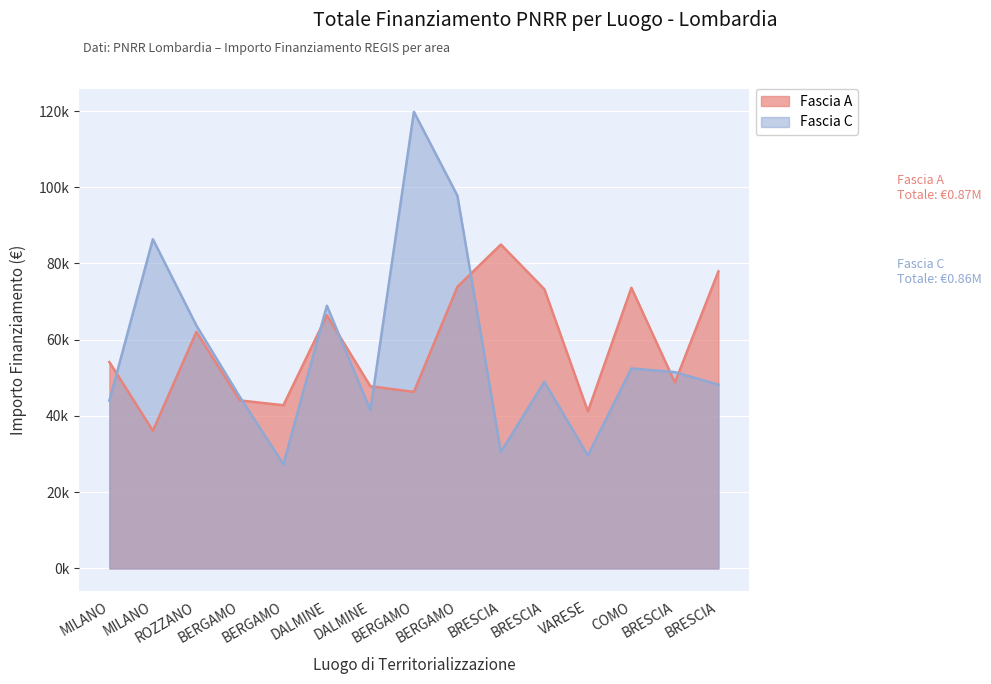

In Fascia A, how many points are higher than both neighbors (excluding endpoints)?

4